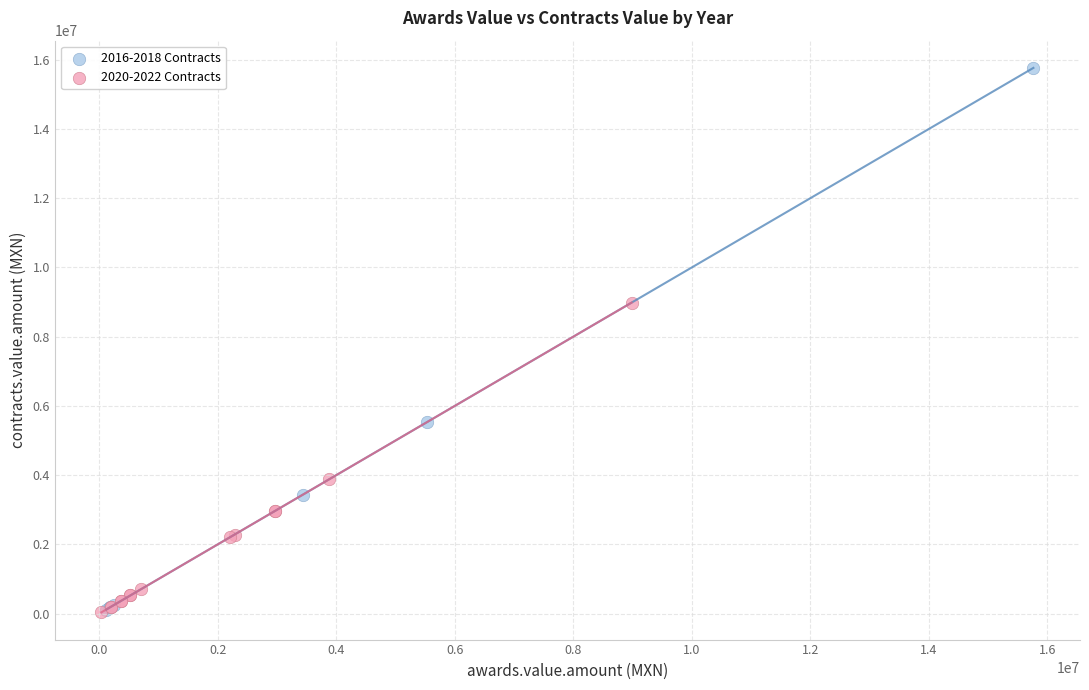

Which series contains the highest Y value?

2016-2018 Contracts